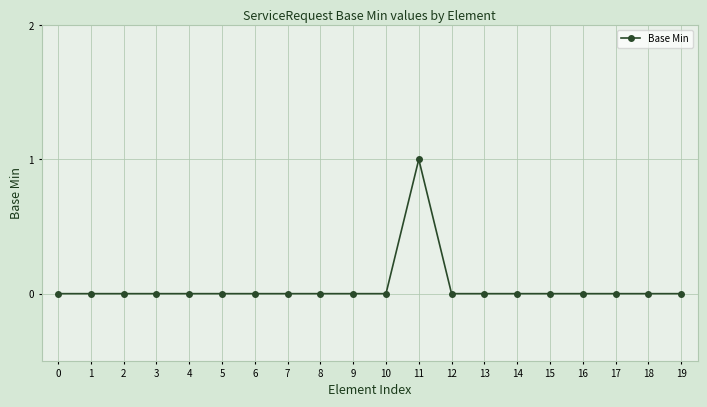

Is this an area chart (filled region under the line)?

No